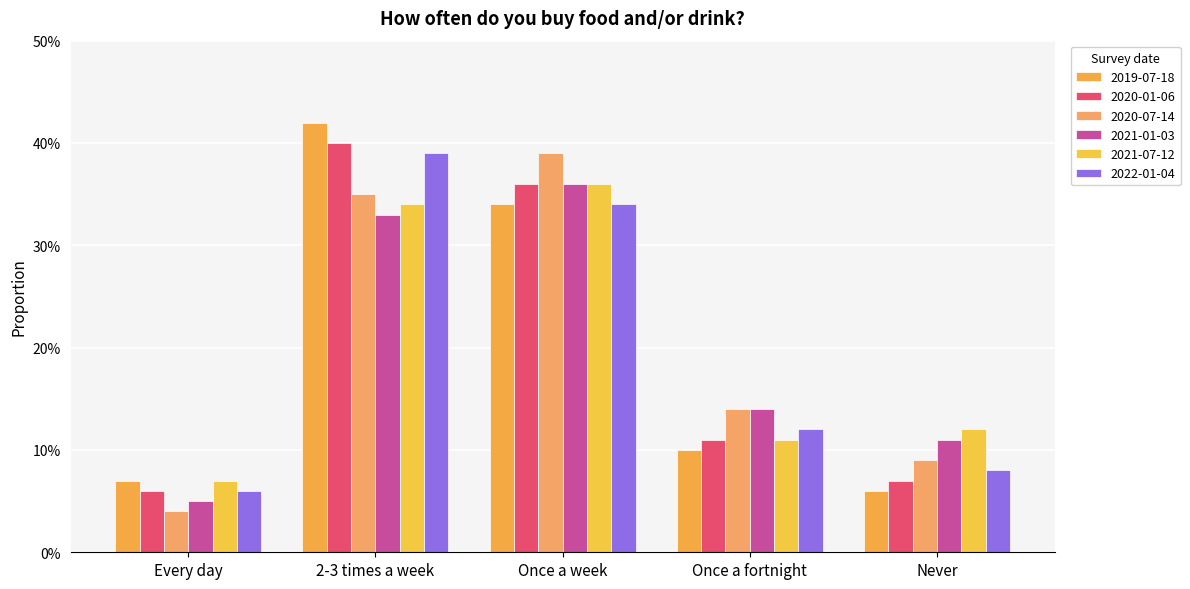

Which category has the lowest value across all series?

Every day